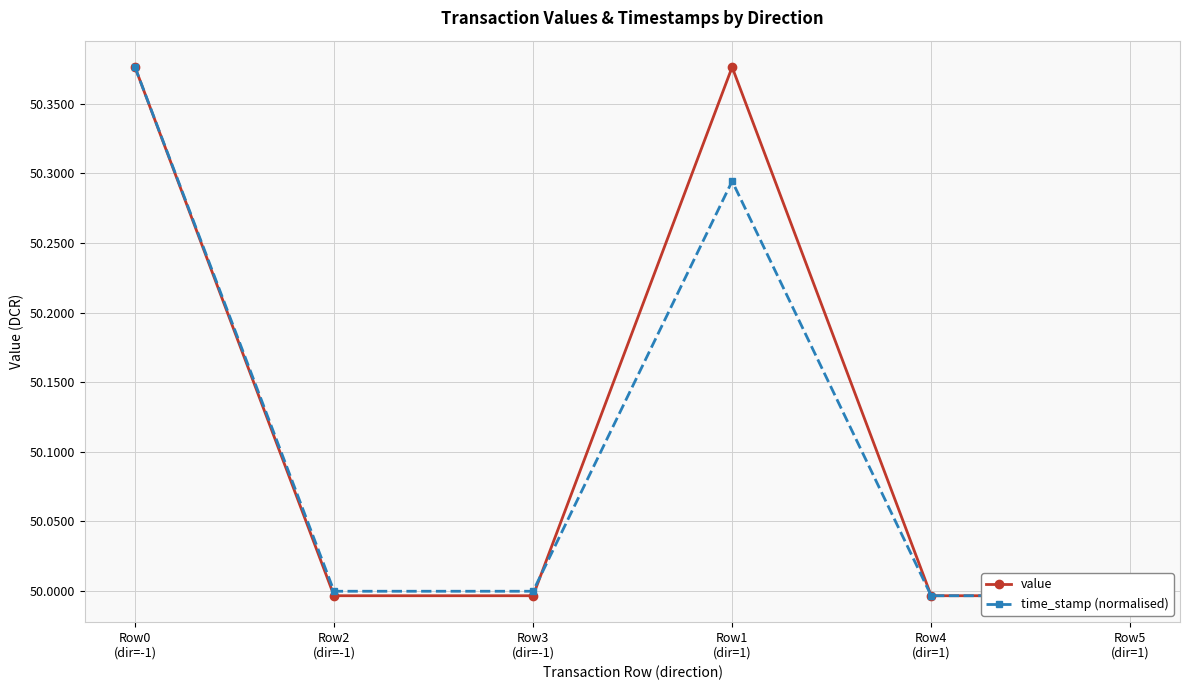

How many series are shown in this chart?

2